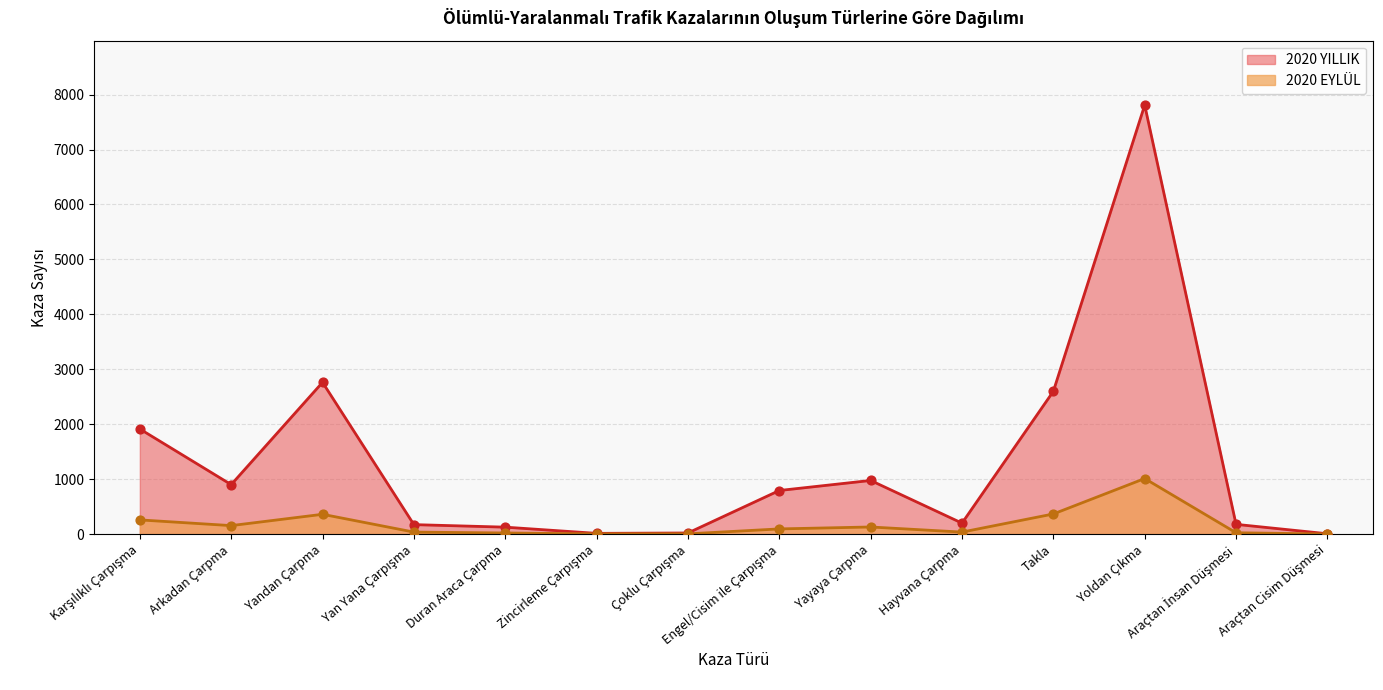

What are all the series names shown in the legend?

2020 YILLIK, 2020 EYLÜL